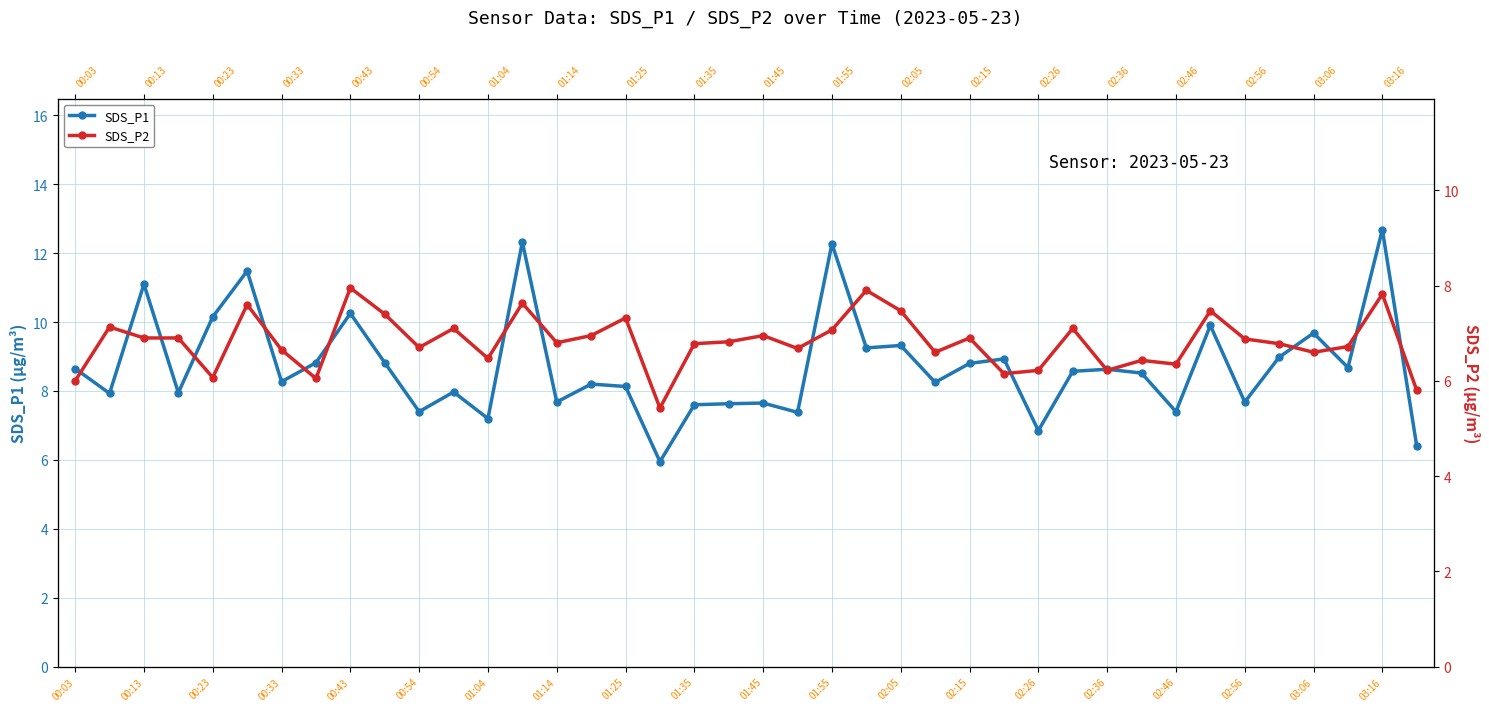

What is the difference between the second highest and second lowest values in the SDS_P2 series?

2.1